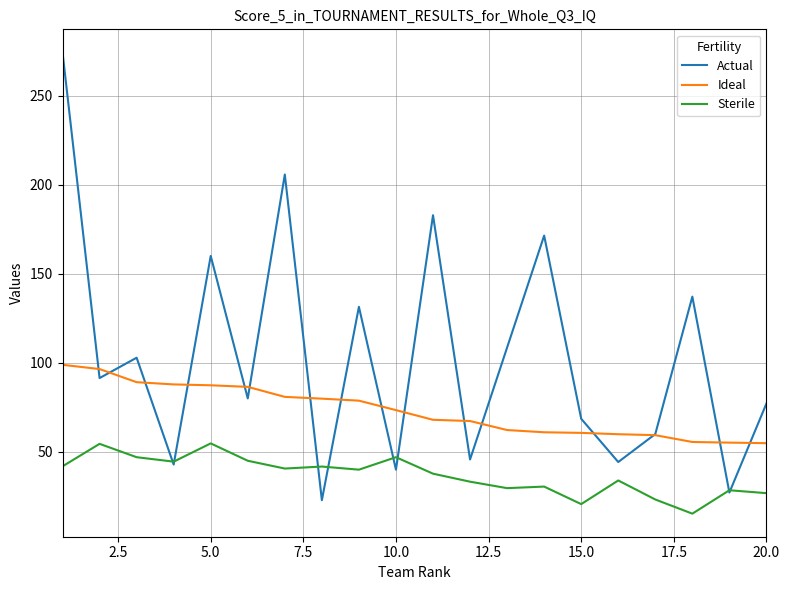

Which series has the largest range (max minus min)?

Actual